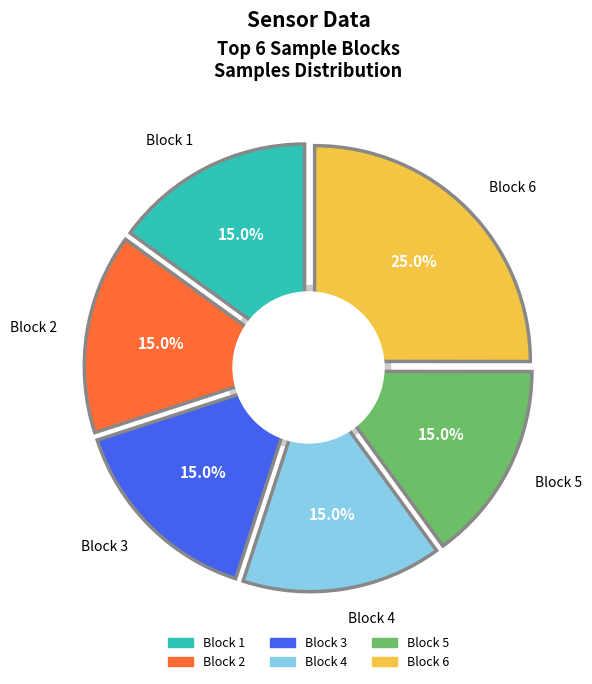

Which slice is the smallest?

2